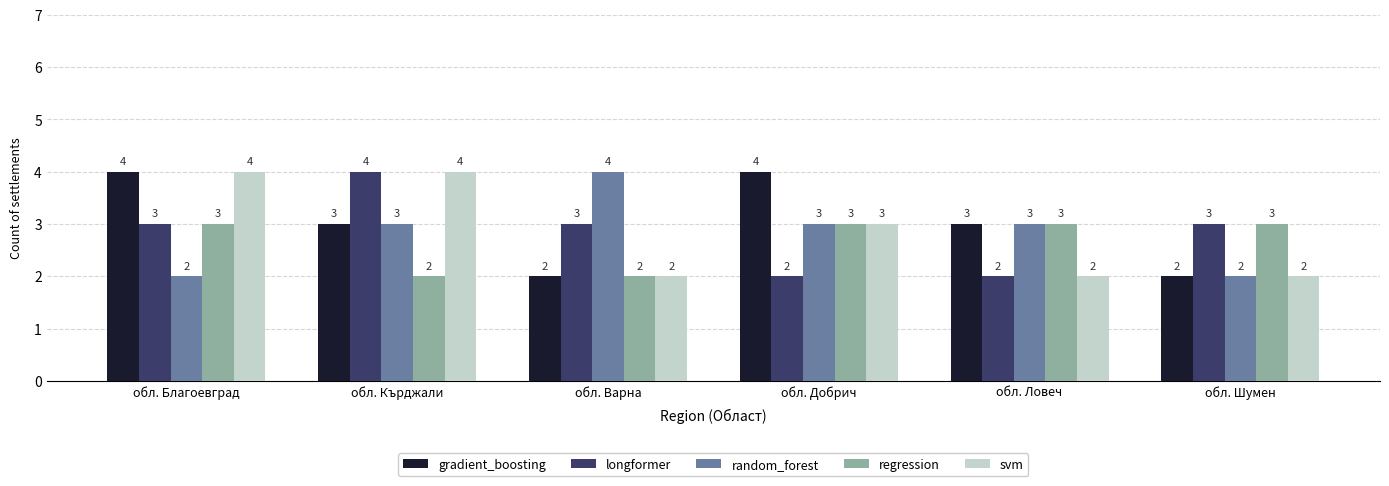

What is the sum of all longformer values?

17